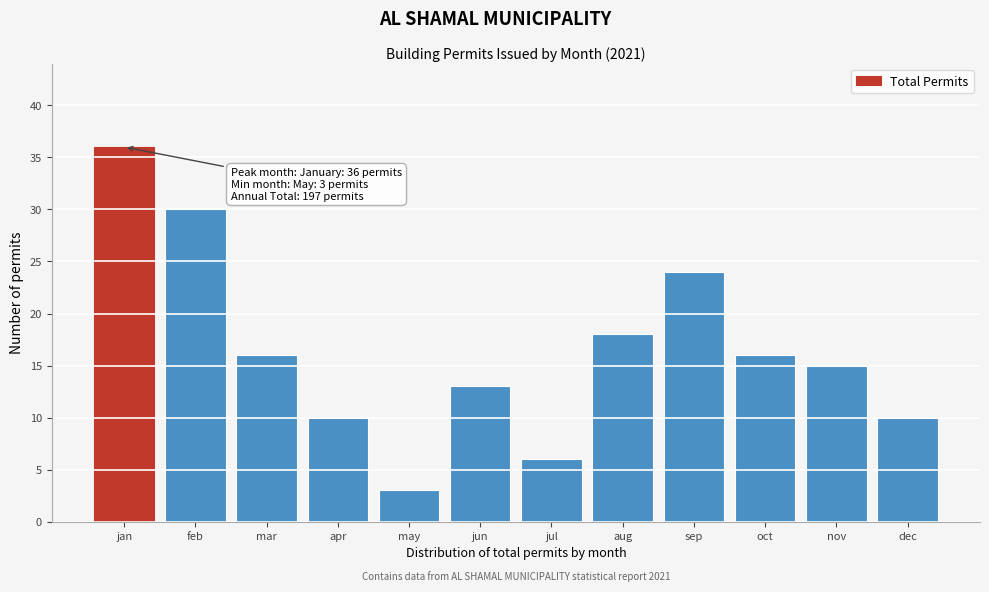

Reading right to left, transcribe all the data shown in this chart.

10	15	16	24	18	6	13	3	10	16	30	36